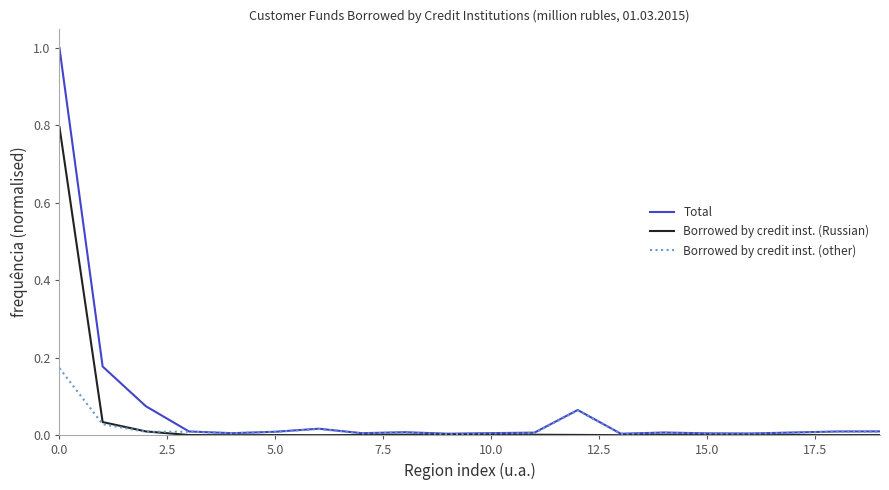

Is this an area chart (filled region under the line)?

No